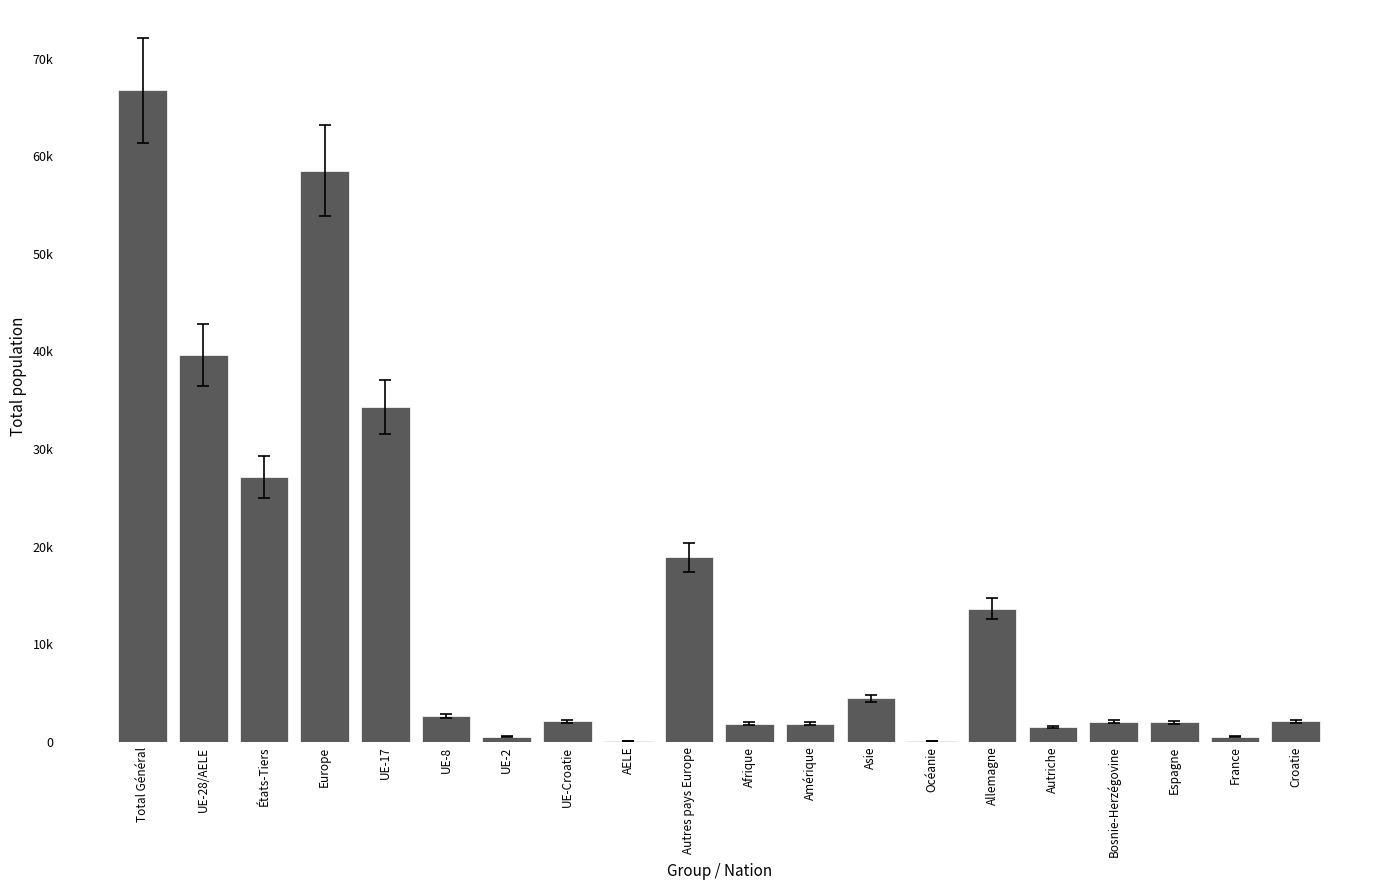

Are the bars horizontal?

No